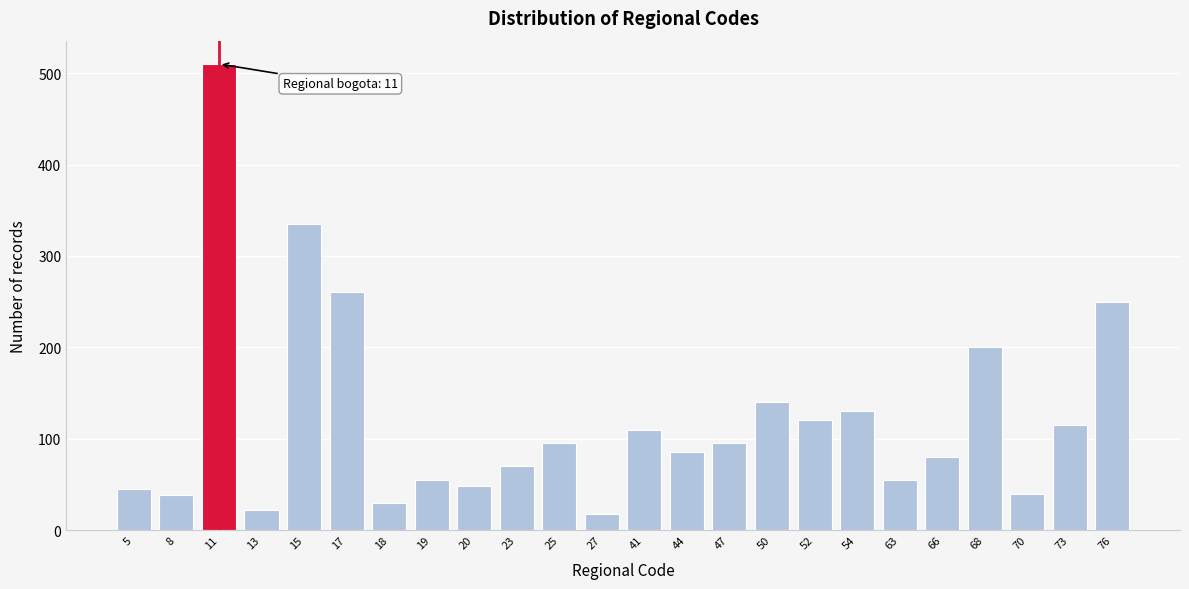

True or false: the data shows 323 at 68.

False